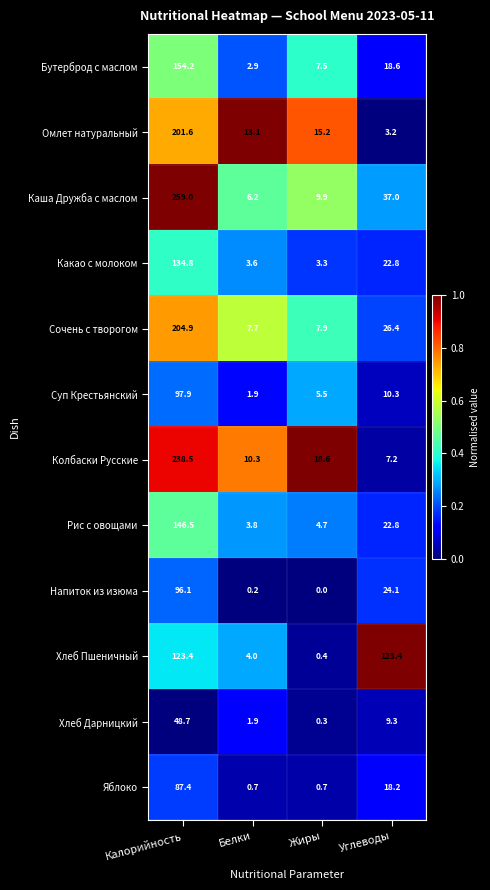

At which category does the chart reach its minimum across all series?

Жиры